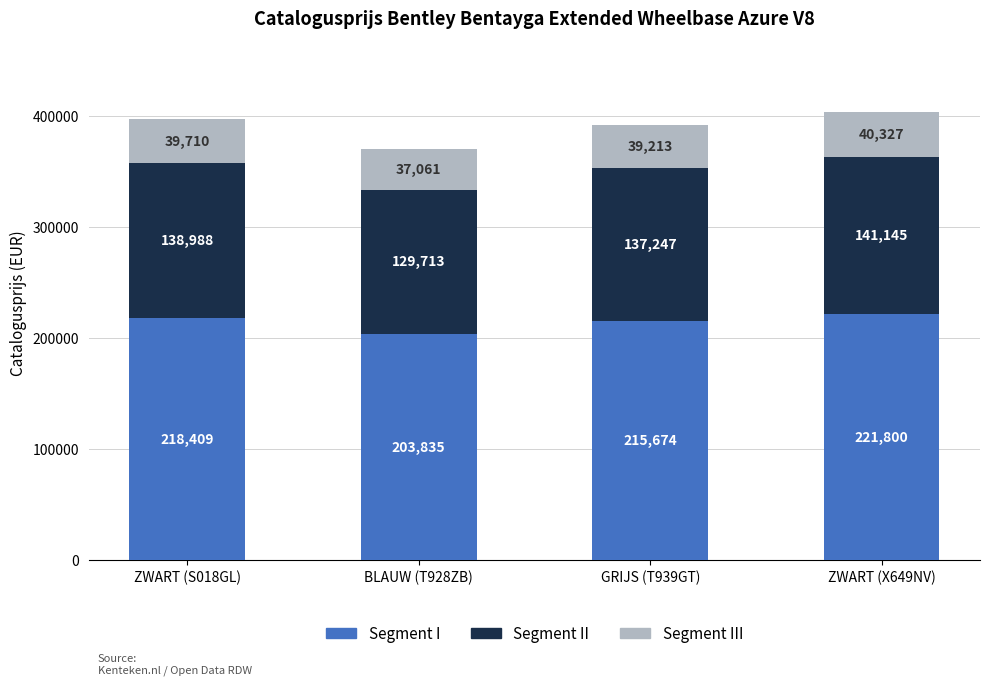

The value of Segment I at GRIJS (T939GT) is 215674.8. True or false?

True